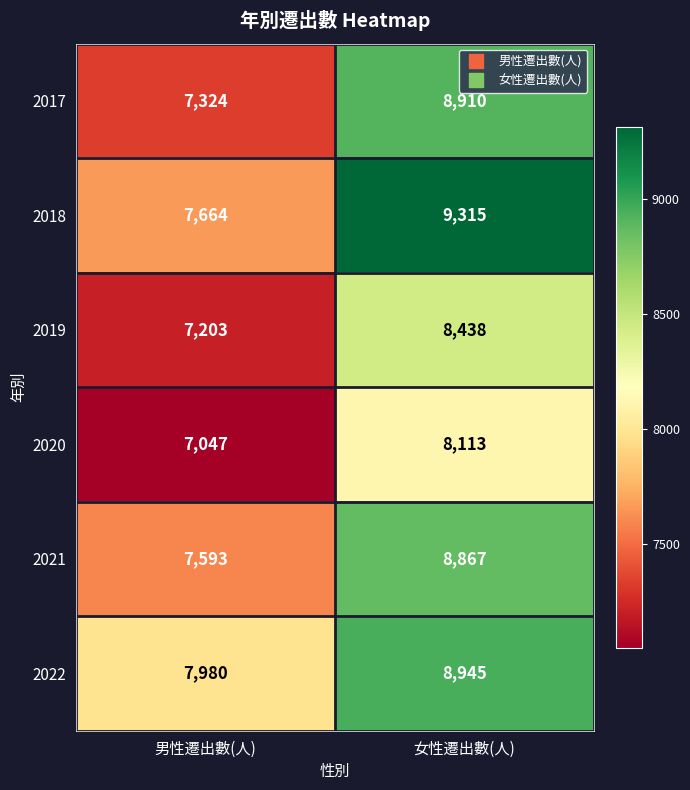

Reading right to left, extract all data points from this chart.

2017: 8910	7324
2018: 9315	7664
2019: 8438	7203
2020: 8113	7047
2021: 8867	7593
2022: 8945	7980